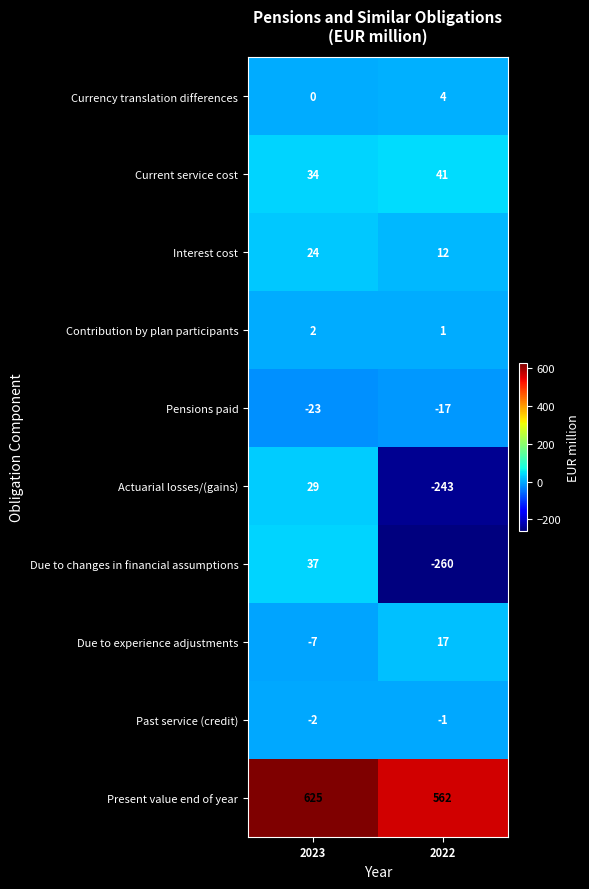

What is the difference between the Due to changes in financial assumptions values at 2023 and 2022?

297